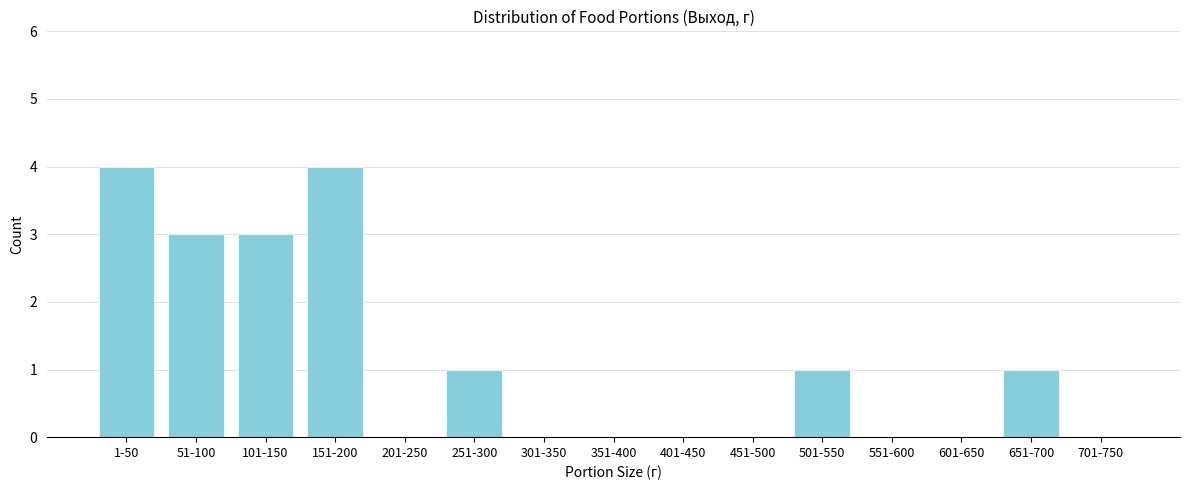

Reading left to right, list all the values displayed in this chart.

1-50=4	51-100=3	101-150=3	151-200=4	201-250=0	251-300=1	301-350=0	351-400=0	401-450=0	451-500=0	501-550=1	551-600=0	601-650=0	651-700=1	701-750=0